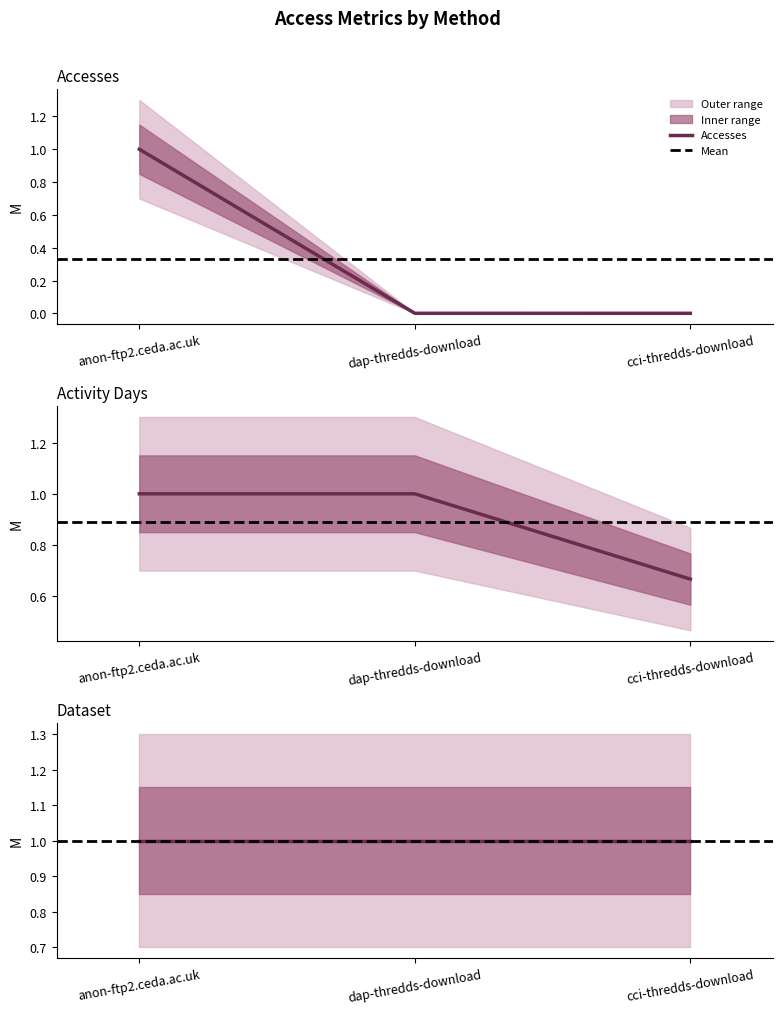

Does the chart display data point markers on the line(s)?

No